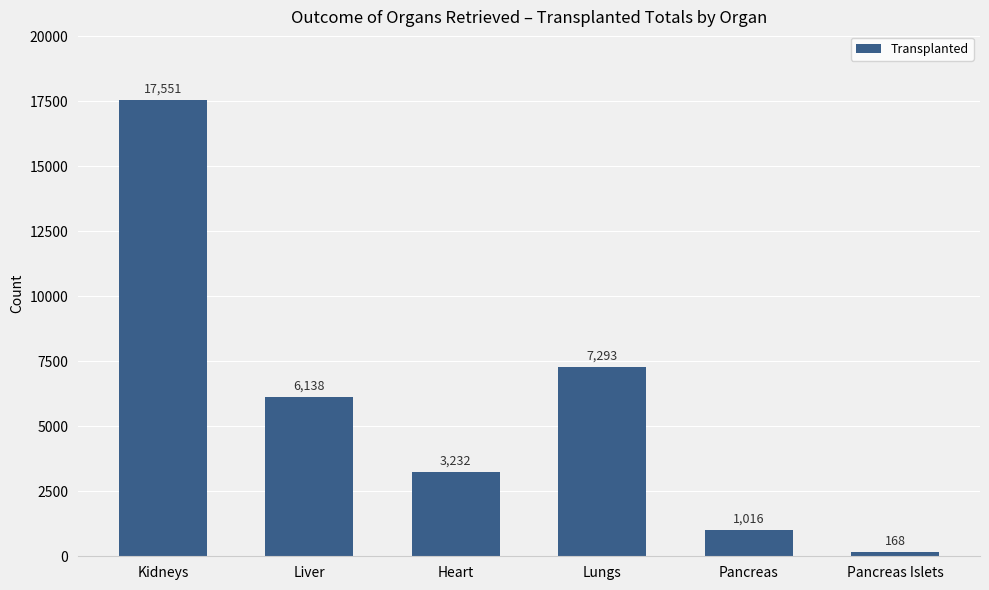

Read the value at Heart, to the nearest 50.

3250